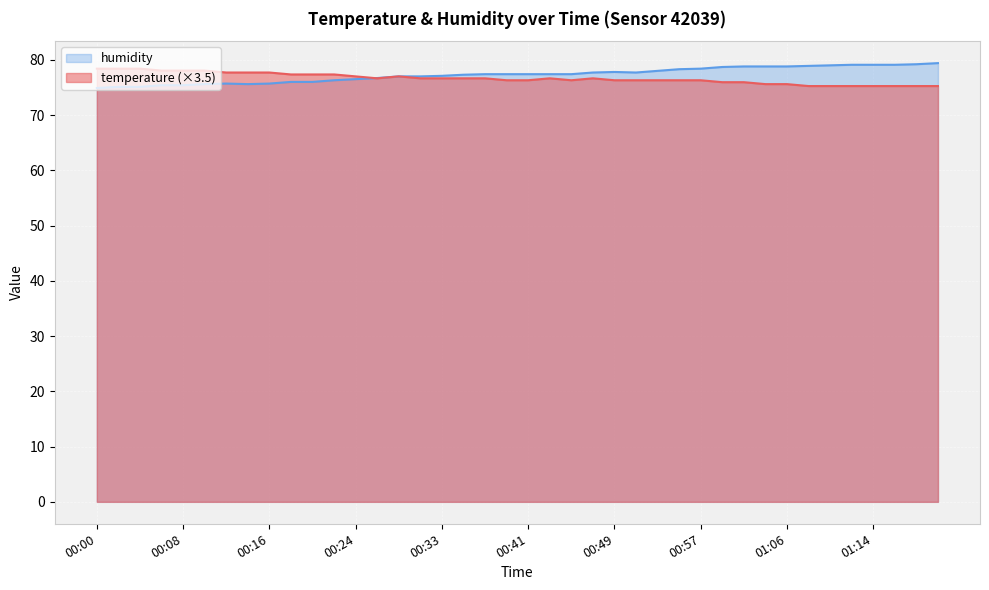

What is the total value across all series at 00:37?

154.1